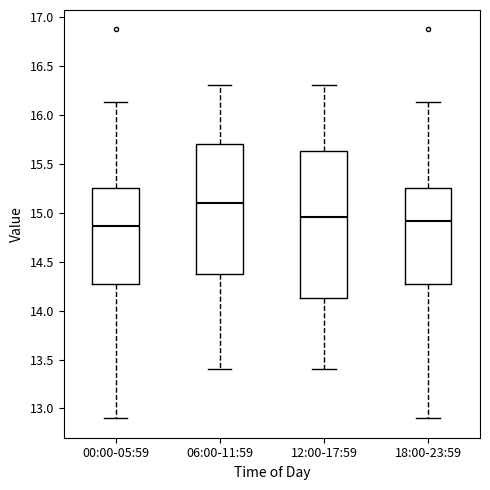

Reading left to right, read every box against the y-axis: the position of its median line, the range the box covers, and the ends of its whiskers. The values are not printed on the chart, so give them approximately, as read against the axis.

00:00-05:59: median 14.85, box 14.25 to 15.25, whiskers 12.90 to 16.15
06:00-11:59: median 15.10, box 14.40 to 15.70, whiskers 13.40 to 16.30
12:00-17:59: median 14.95, box 14.15 to 15.65, whiskers 13.40 to 16.30
18:00-23:59: median 14.90, box 14.25 to 15.25, whiskers 12.90 to 16.15